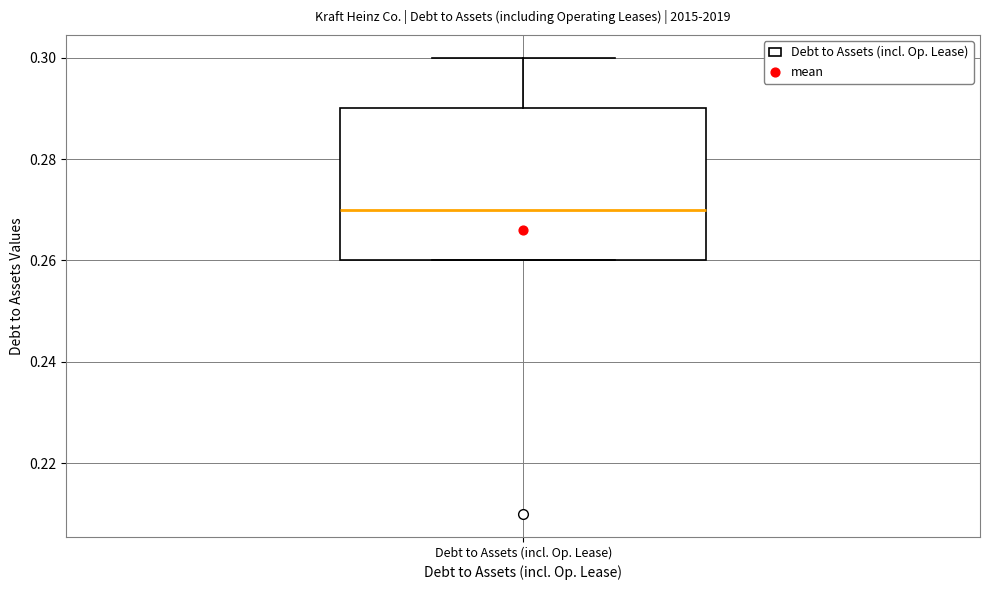

Transcribe this box plot: give where the median line is, the range the box spans, and where the two whiskers end, as read against the y-axis. The values are not printed on the chart, so give them approximately, as read against the axis.

median 0.27, box 0.26 to 0.29, whiskers 0.26 to 0.30